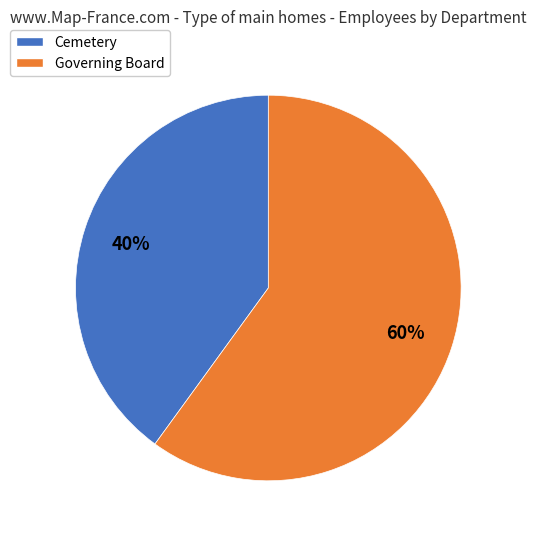

To the nearest percent, what is the combined percentage of Governing Board and Cemetery?

100%